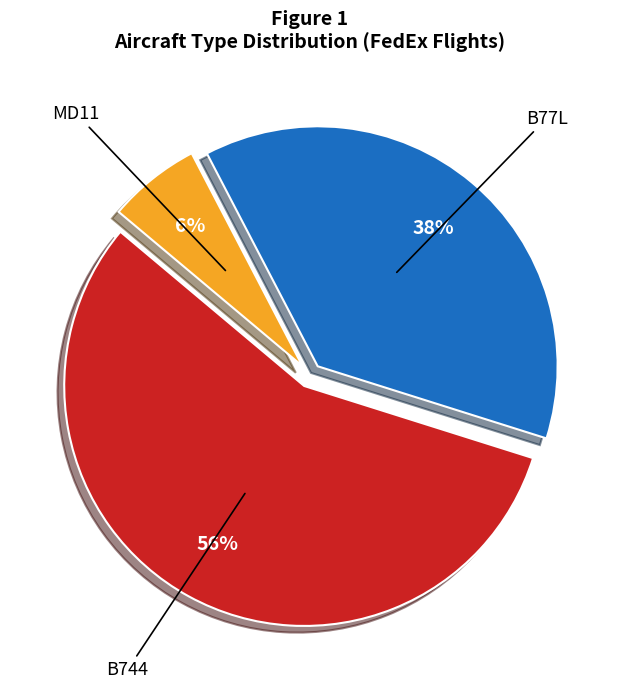

How many segments does this pie chart have?

3